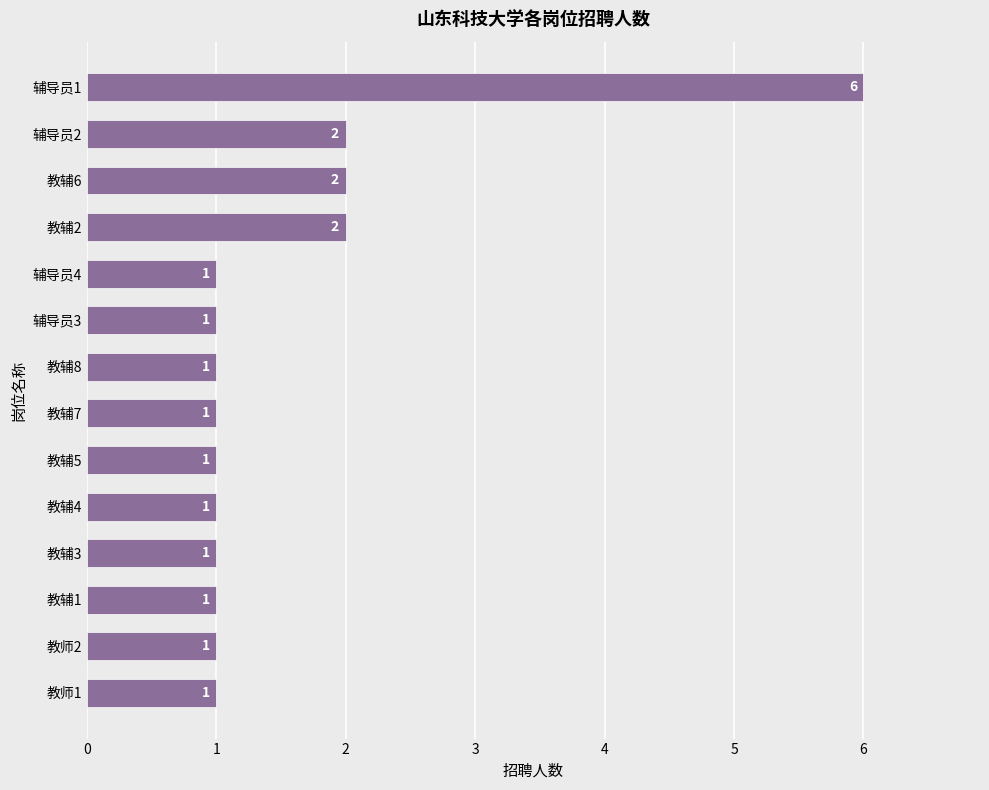

Reading top to bottom, extract all data points from this chart.

6	2	2	2	1	1	1	1	1	1	1	1	1	1